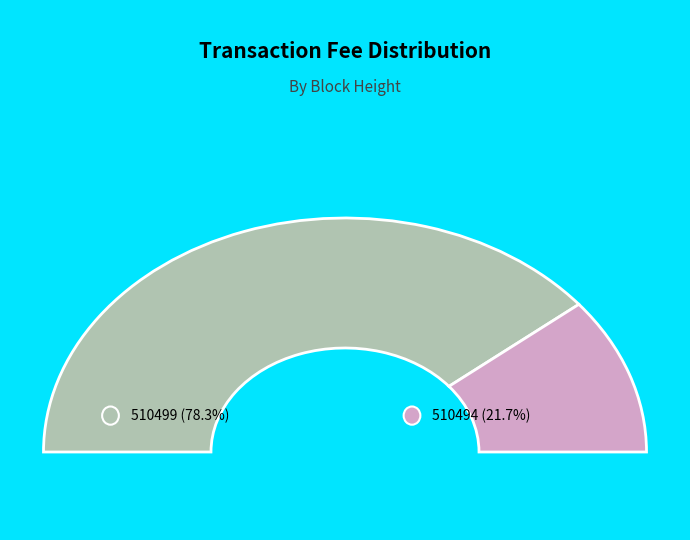

Which slice is the smallest?

510494